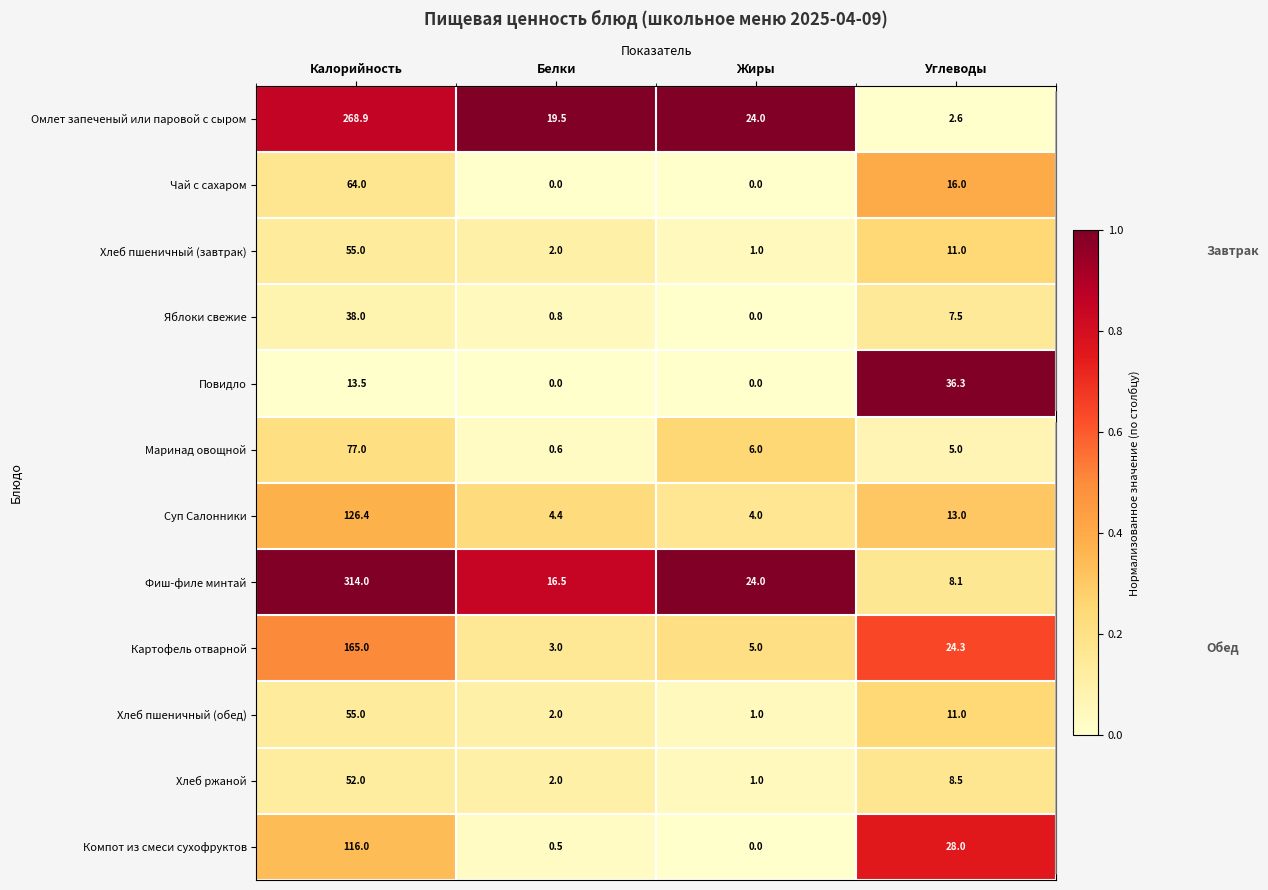

The Яблоки свежие series shows 0.8 at Белки. True or false?

True